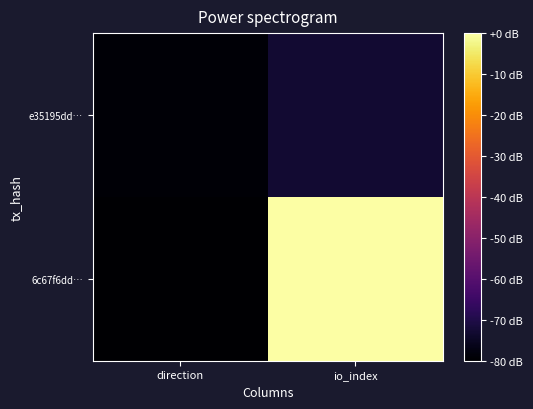

At direction, list the series in order from smallest to largest.

6c67f6dd…, e35195dd…